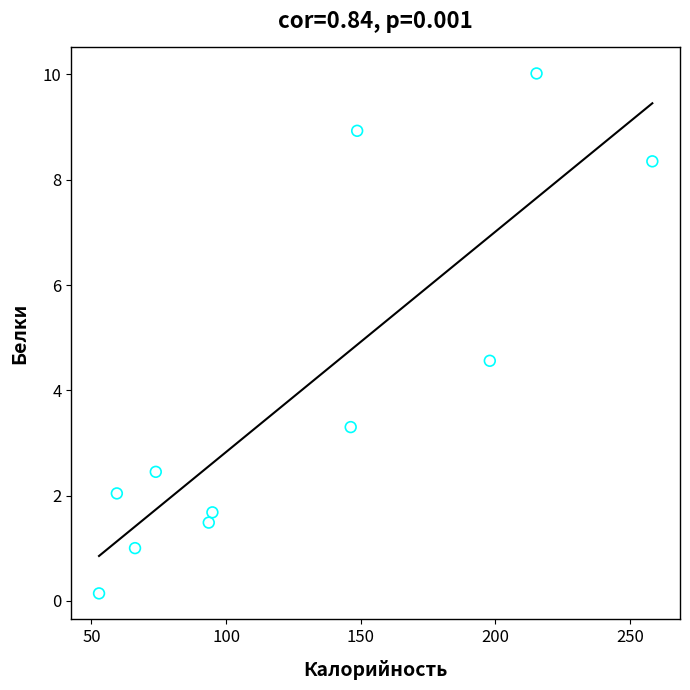

What Y value in the scatter plot is closest to 5?

4.6